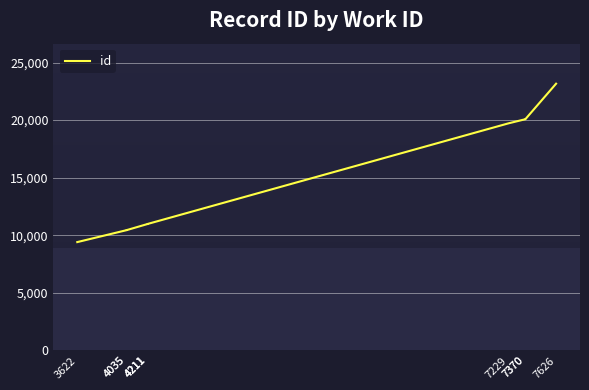

What is the smallest value displayed?

9410